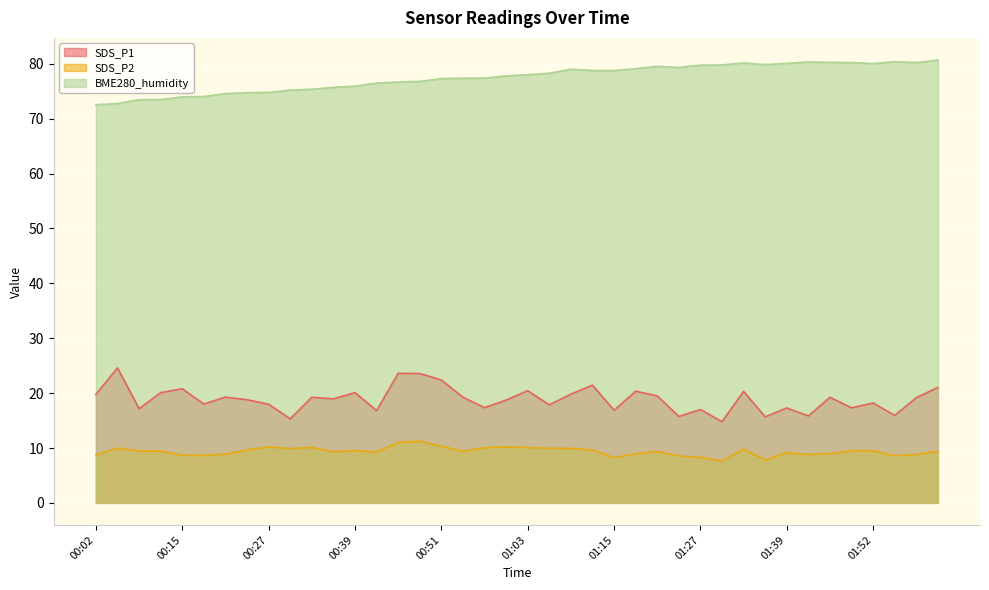

List the labels in order of SDS_P1 value, smallest first.

01:30, 00:30, 01:36, 01:24, 01:42, 01:55, 00:42, 01:15, 01:27, 00:08, 01:39, 01:49, 00:57, 01:06, 00:27, 00:18, 01:52, 01:00, 00:24, 00:36, 01:58, 00:33, 00:54, 01:45, 00:21, 01:21, 00:02, 01:09, 00:12, 00:39, 01:33, 01:18, 01:03, 00:15, 02:01, 01:12, 00:51, 00:48, 00:45, 00:05